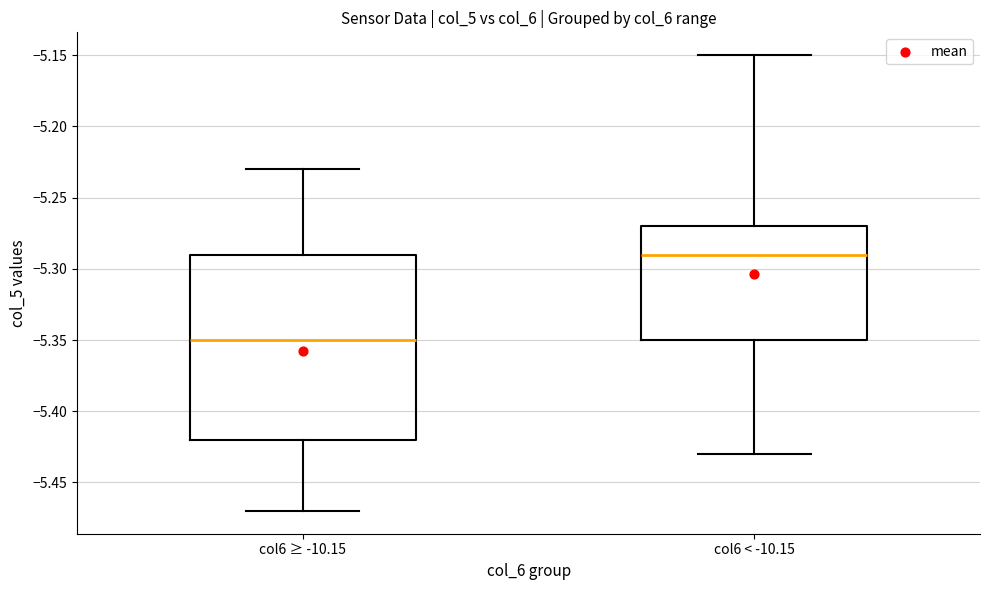

Where is the upper edge of the box for col6 ≥ -10.15 on the y-axis? The values are not printed on the chart, so give them approximately, as read against the axis.

-5.29